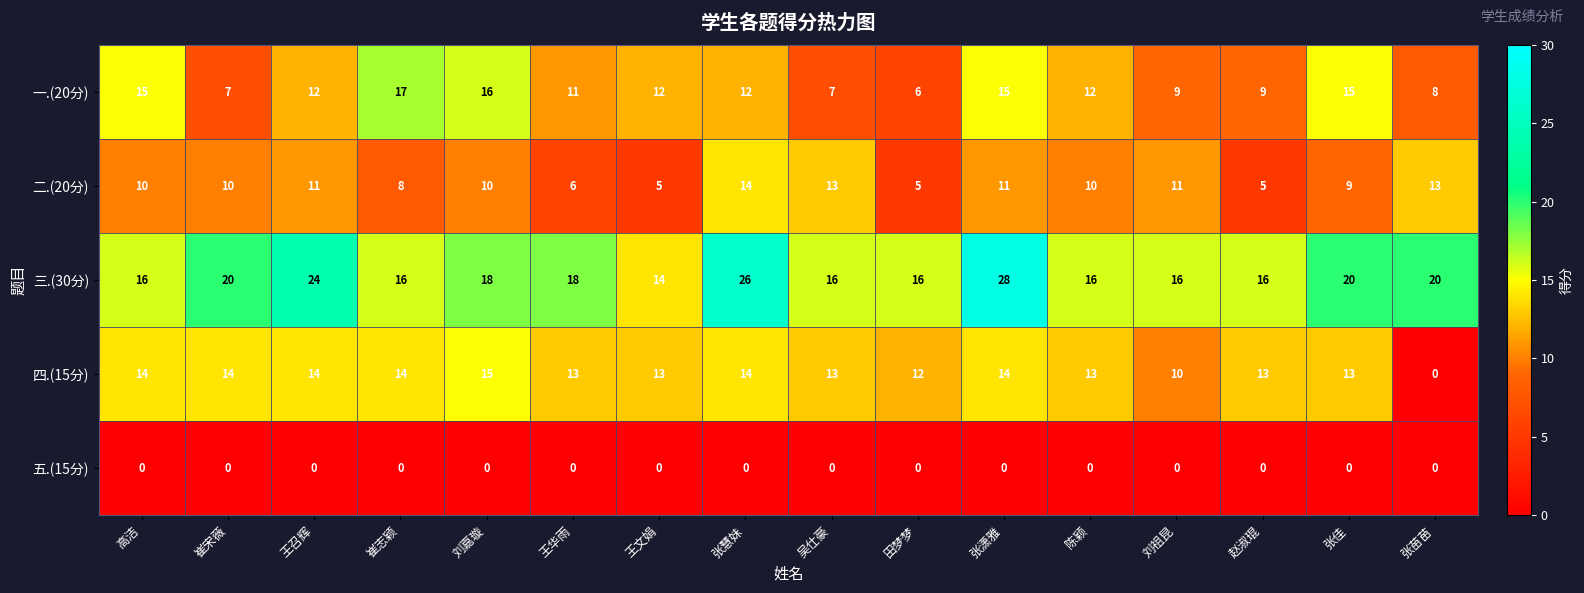

How many series are shown in this chart?

5